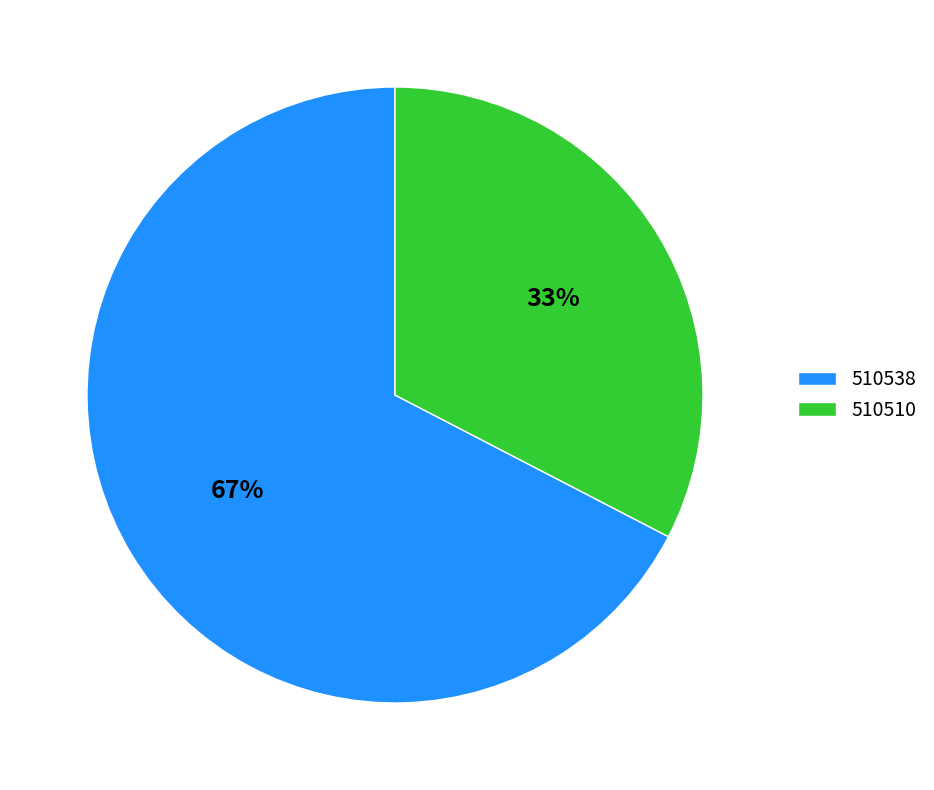

To the nearest percent, what percentage of the pie is 510538?

67%